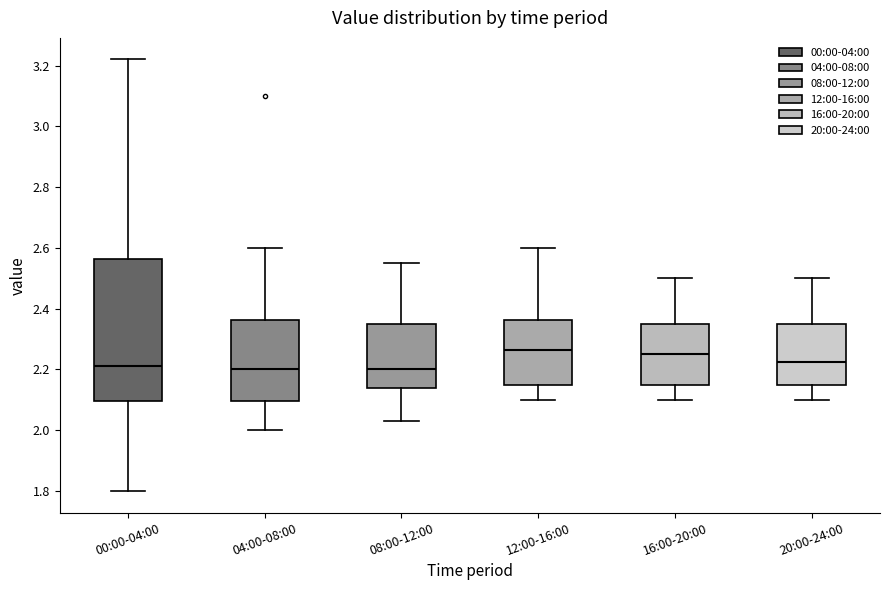

Where does the upper whisker of the box for 16:00-20:00 end on the y-axis? The values are not printed on the chart, so give them approximately, as read against the axis.

2.50